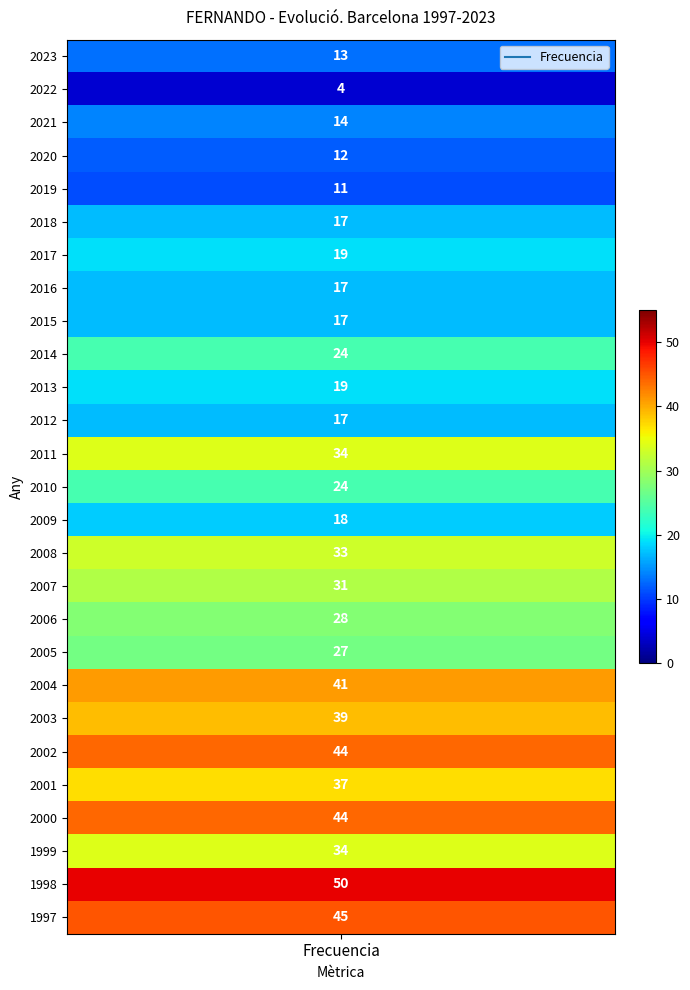

Rank the categories by value from lowest to highest.

2022, 2019, 2020, 2023, 2021, 2018, 2016, 2015, 2012, 2009, 2017, 2013, 2014, 2010, 2005, 2006, 2007, 2008, 2011, 1999, 2001, 2003, 2004, 2002, 2000, 1997, 1998